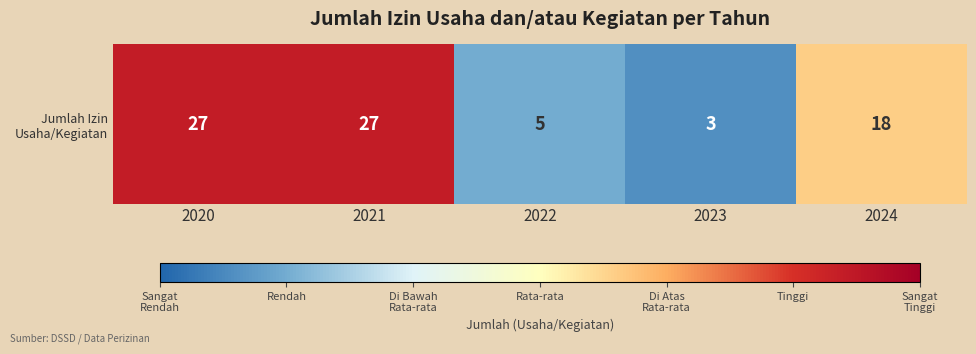

At which label does the data first exceed 18?

2020